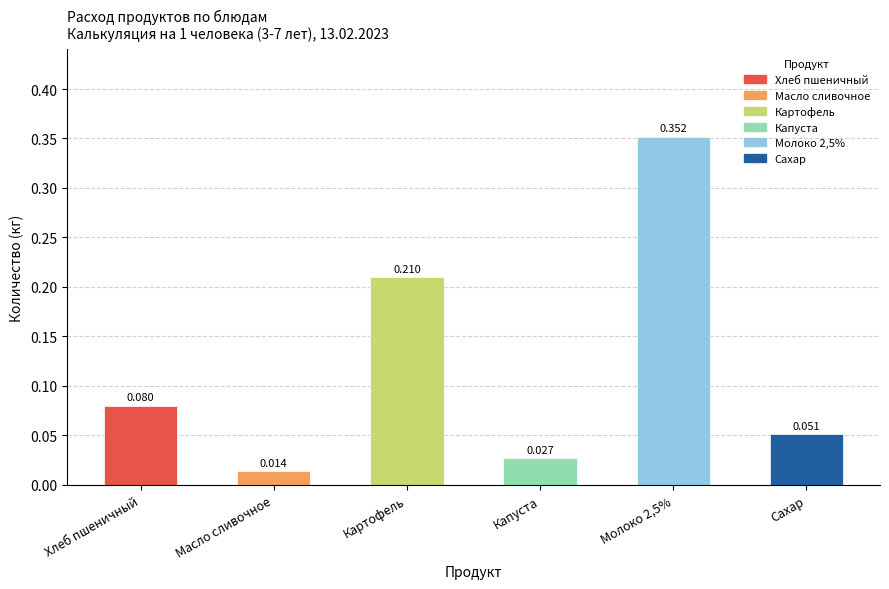

Which series has the largest total across all categories?

Молоко 2,5%